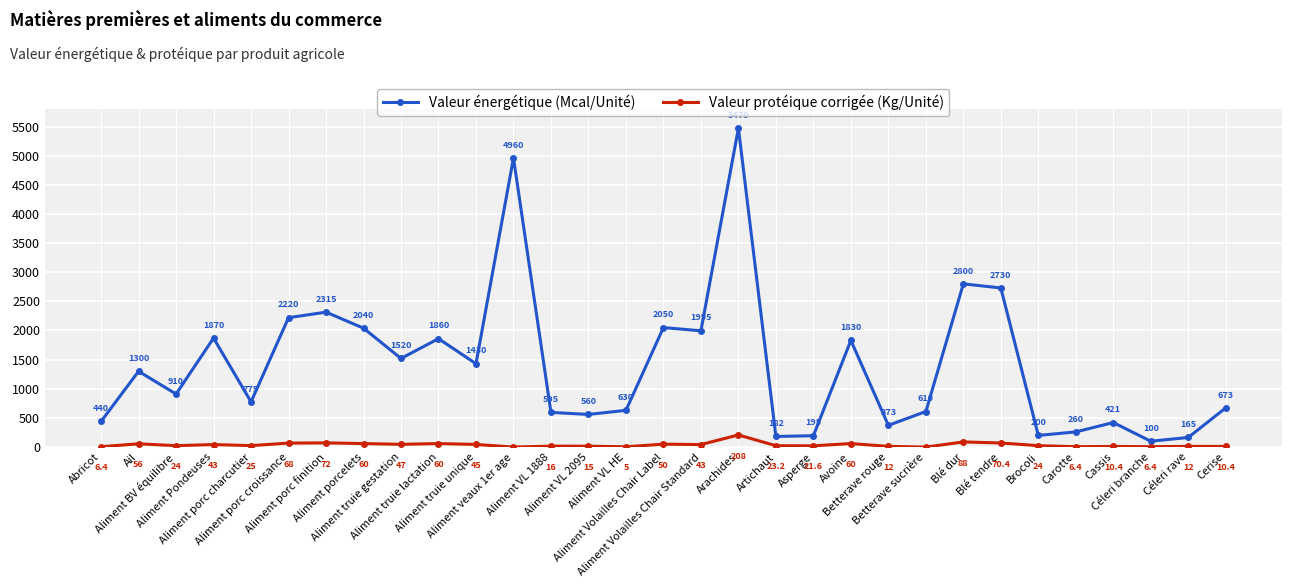

What is the value of the Valeur protéique corrigée (Kg/Unité) point at the 15th from the left?

5.0